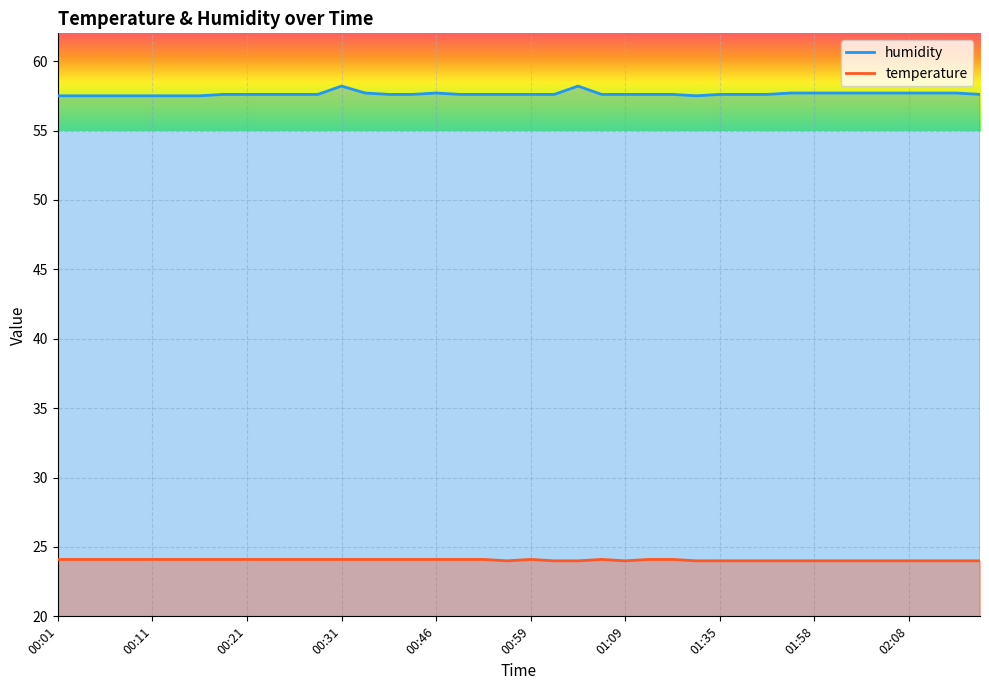

Which series has the largest total across all categories?

humidity